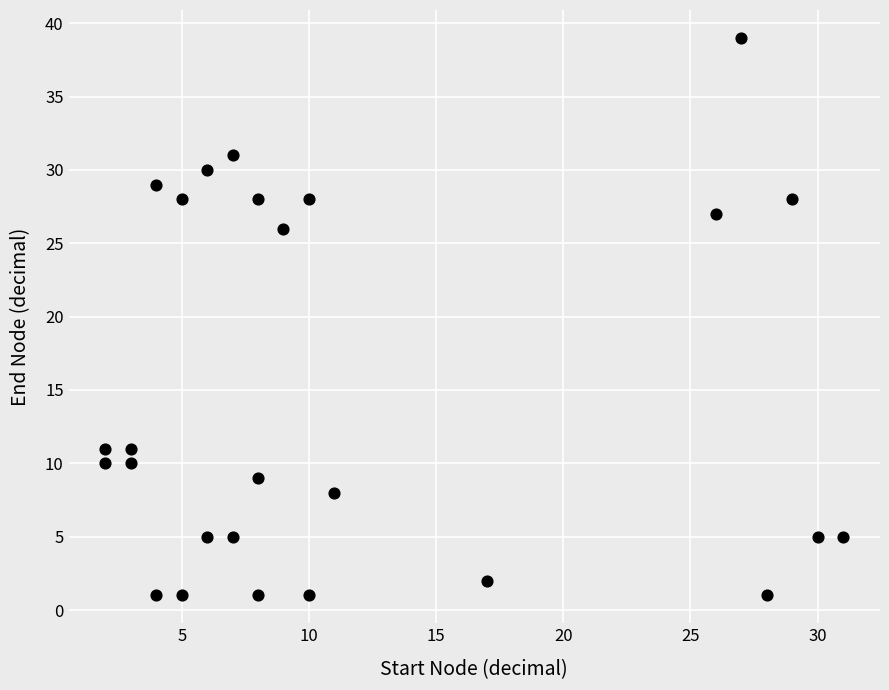

What is the range of Y values (max minus min)?

38